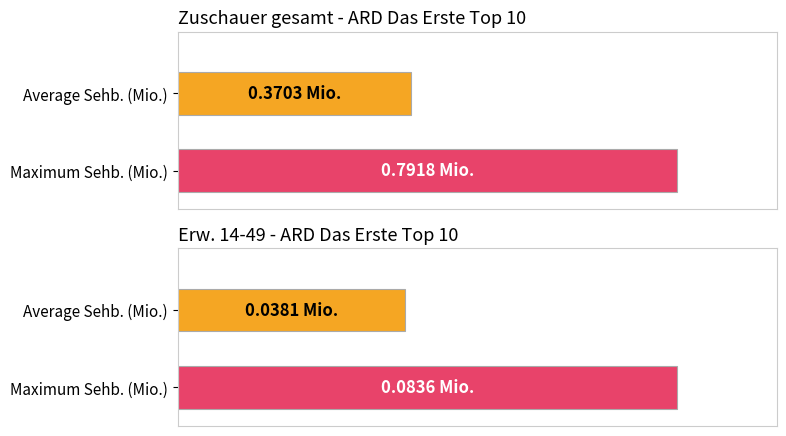

What is the difference between the maximum and minimum values in the Sehb_14_49 series?

0.1